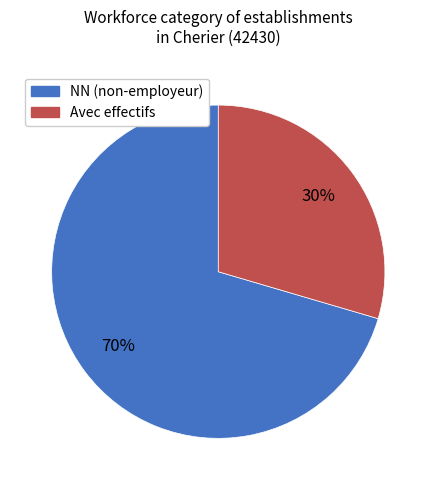

How many slices are in this pie chart?

2